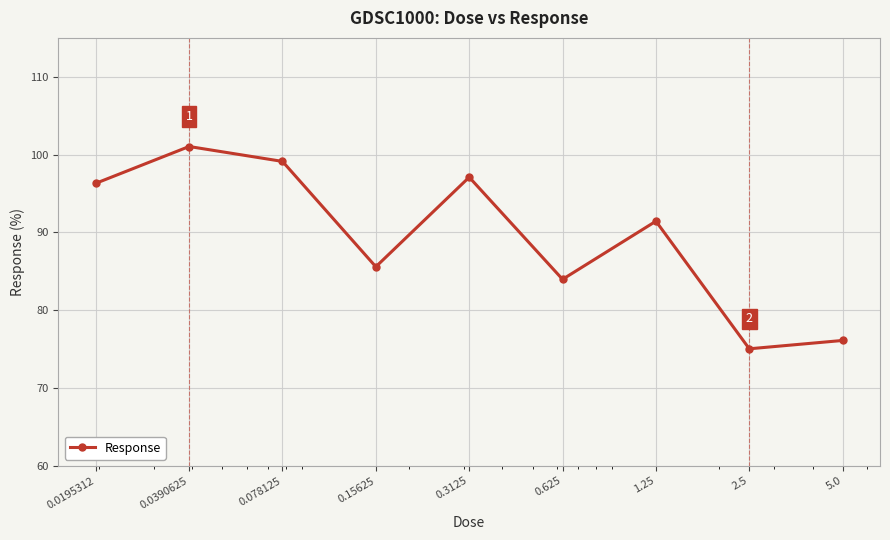

Does the chart display data point markers on the line(s)?

Yes